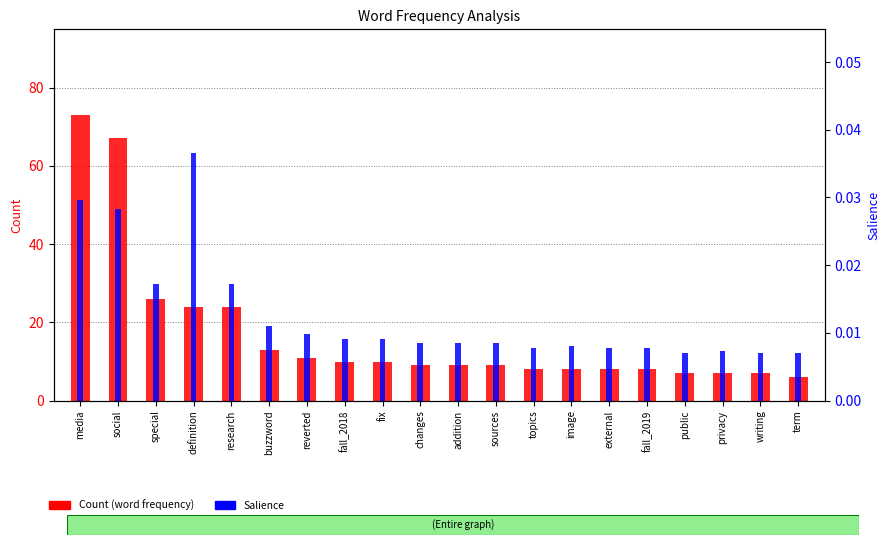

List the labels in order of Salience value, largest first.

definition, media, social, research, special, buzzword, reverted, fall_2018, fix, changes, addition, sources, image, topics, external, fall_2019, privacy, public, writing, term